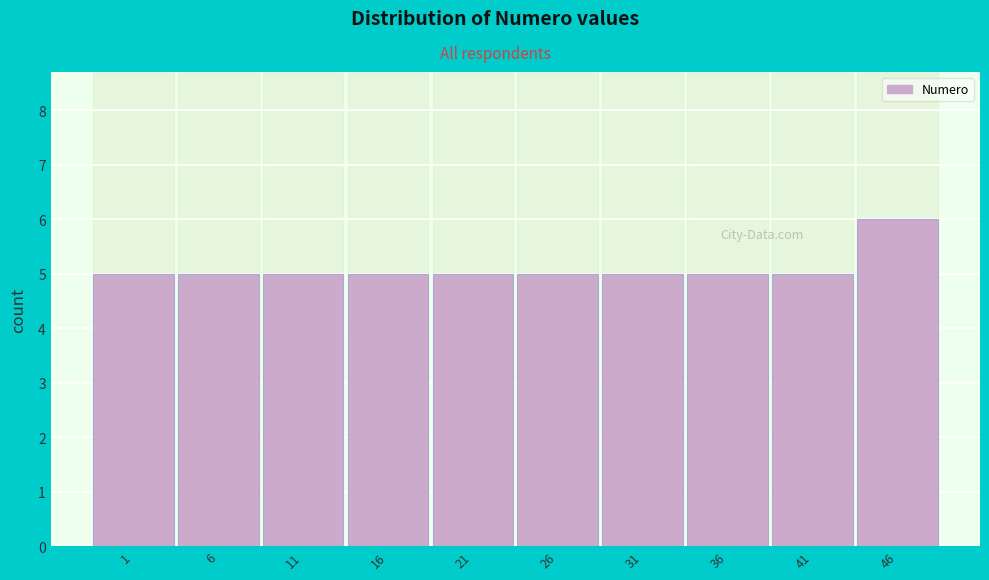

Reading left to right, what are all the values shown in this chart?

5	5	5	5	5	5	5	5	5	6